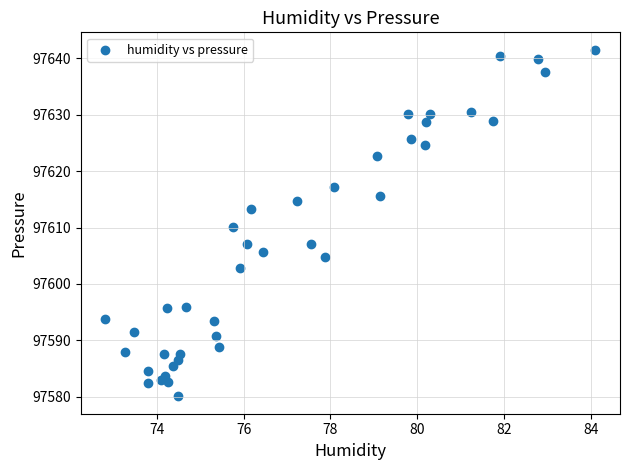

What is the range of Y values (max minus min)?

61.4